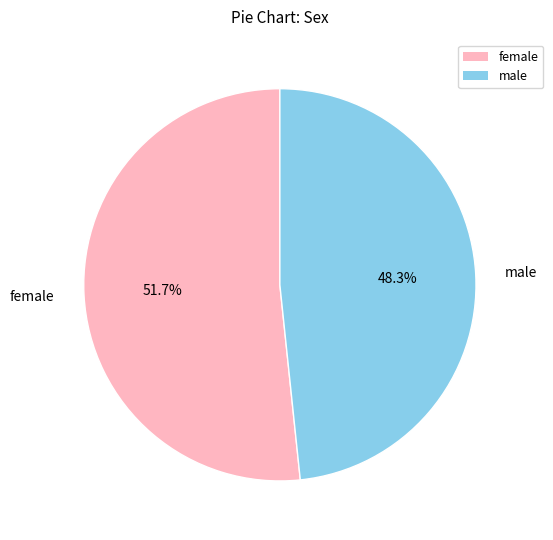

Does male account for over 50% of the chart?

No